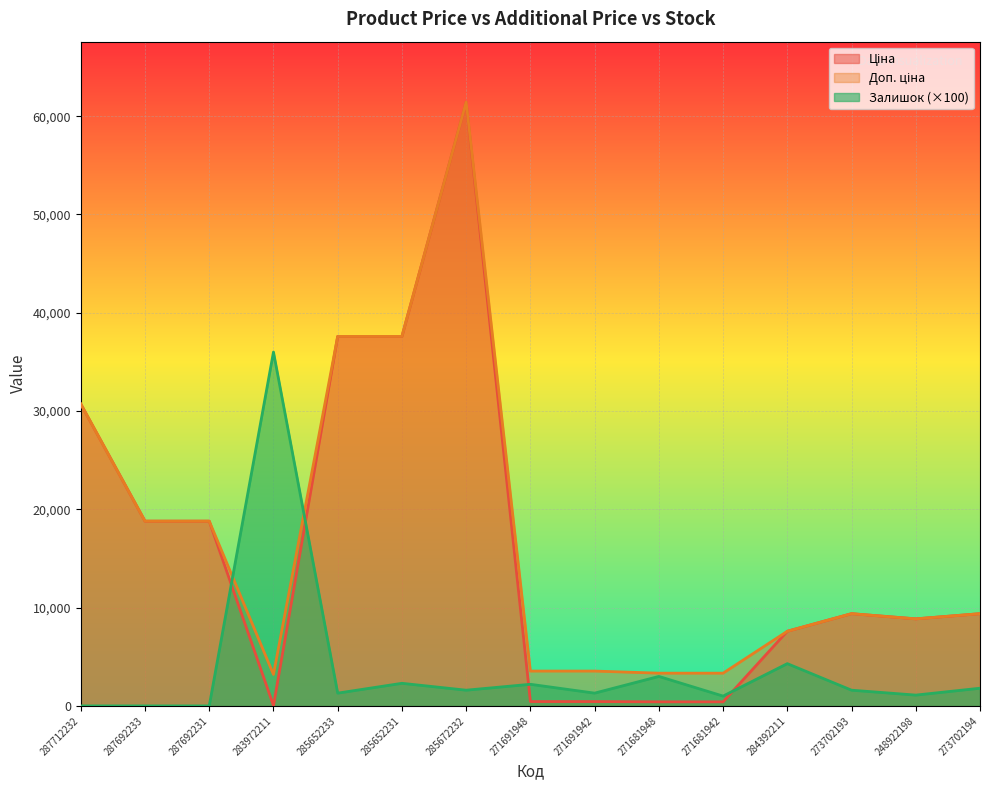

What is the difference between the highest and lowest values at 285652231?

35293.6